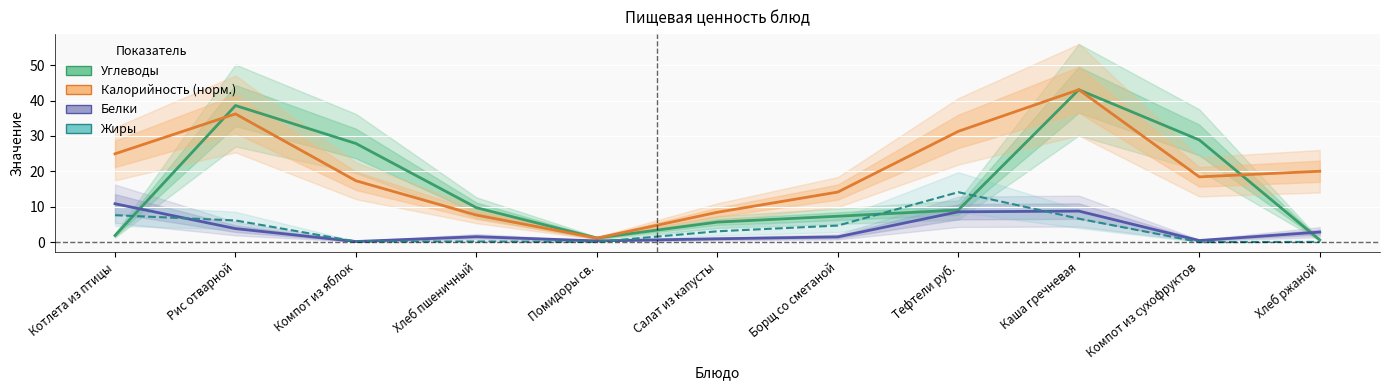

Which series has the largest total across all categories?

Калорийность (норм.)